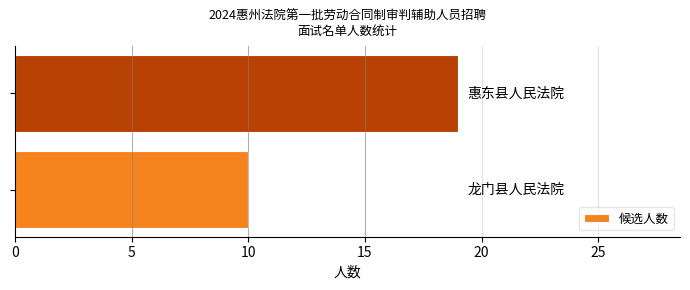

Count the values in the range 10 to 19.

2